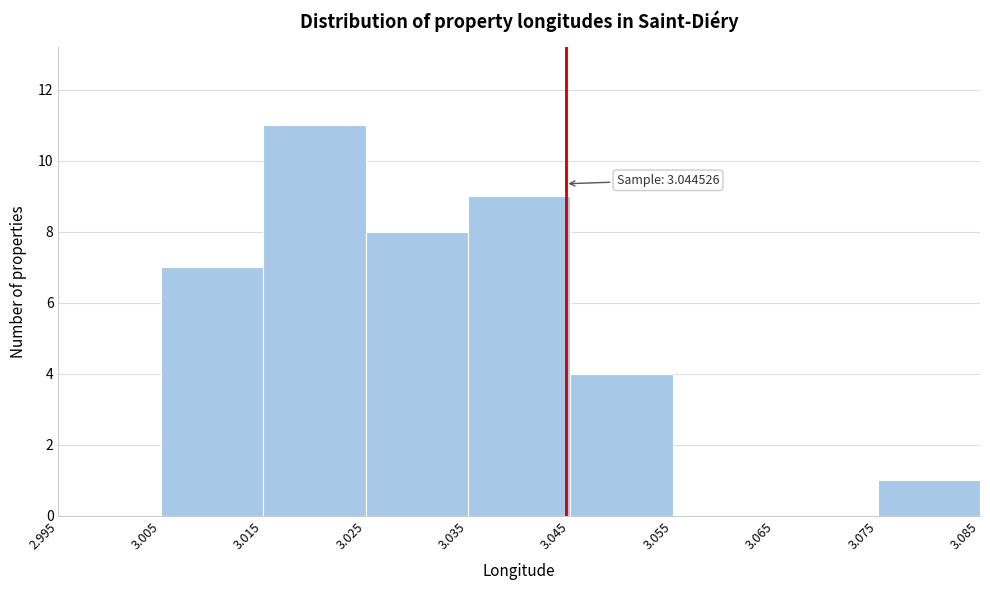

Over which range of the x-axis is the bar tallest?

3.015 to 3.025